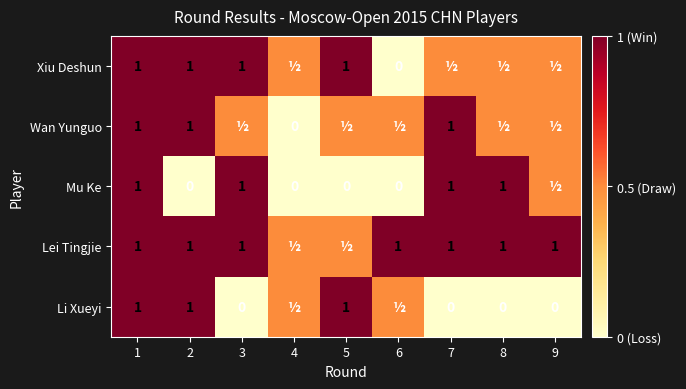

What is the total value across all series at 3?

3.5